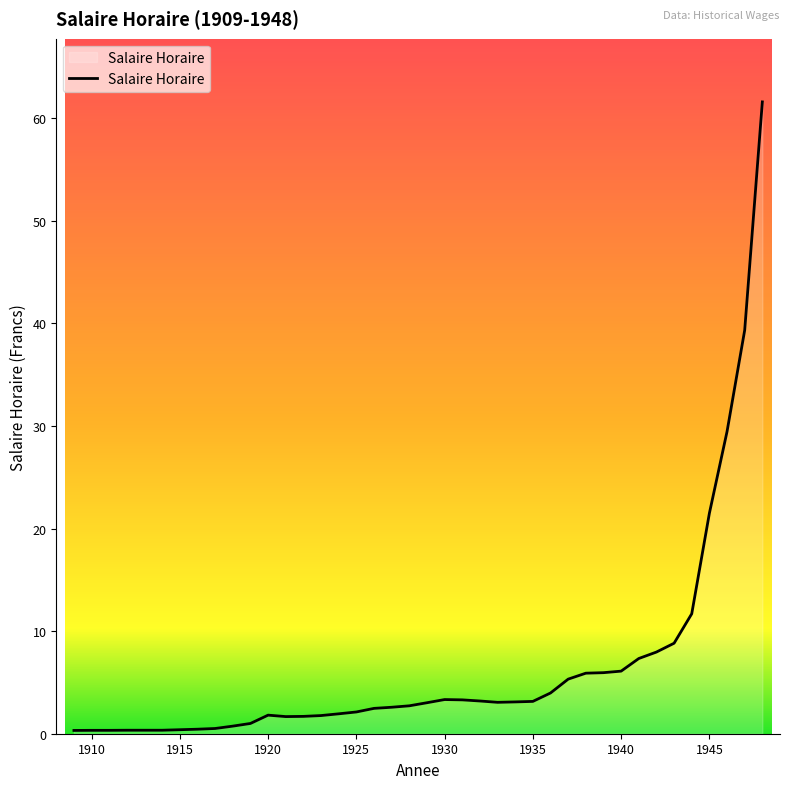

What is the greatest value displayed?

61.6